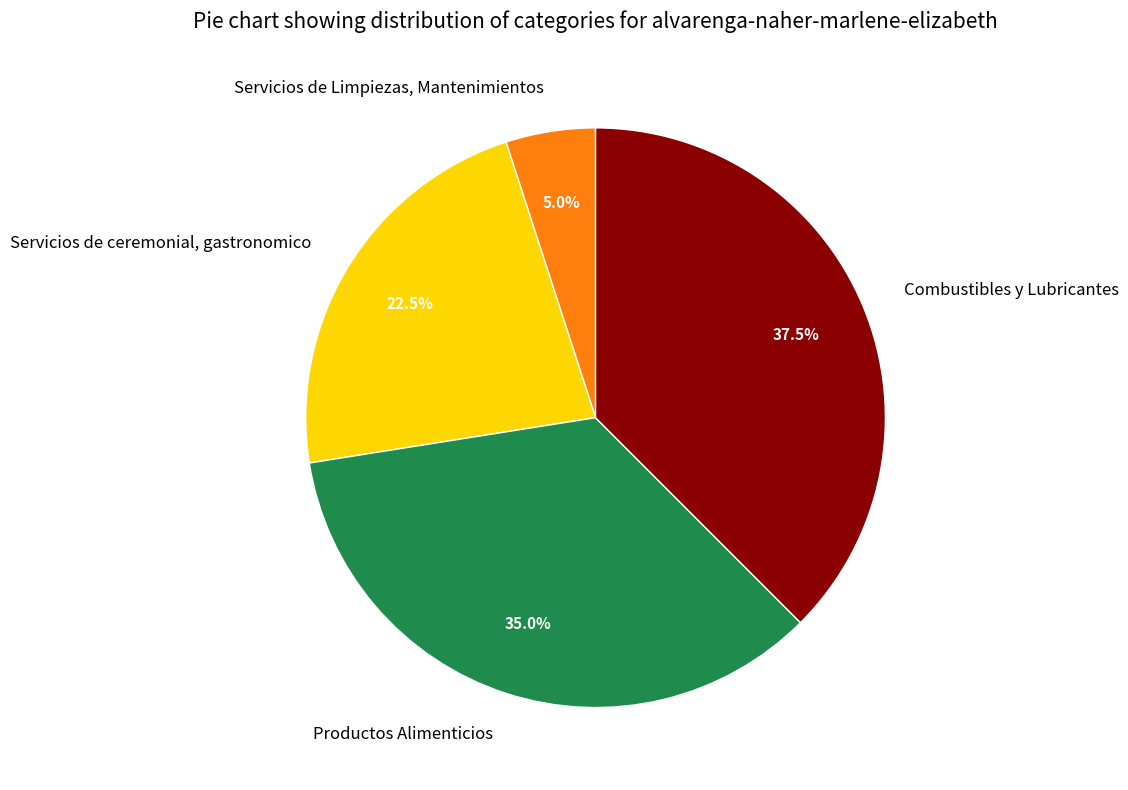

To the nearest percent, what is the combined percentage of Servicios de Limpiezas, Mantenimientos and Productos Alimenticios?

40%